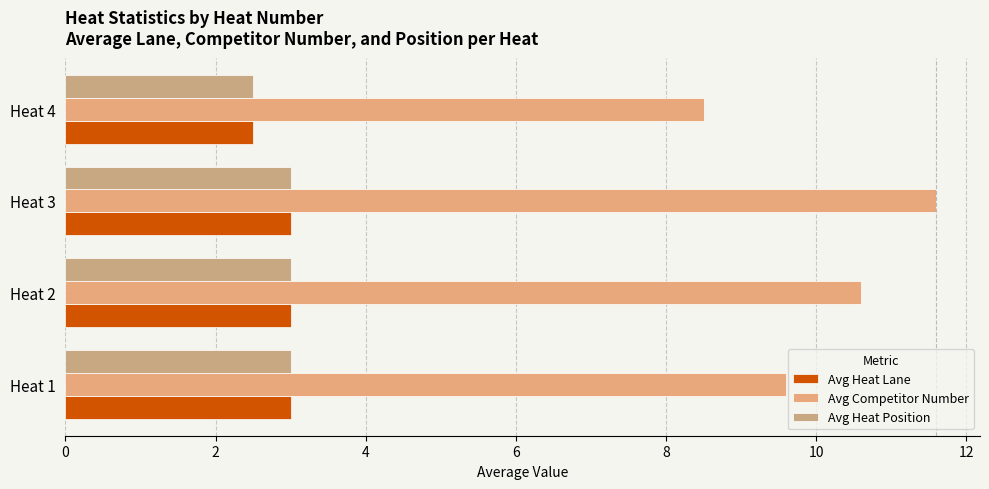

What is the highest value of the Avg Heat Position series?

3.0